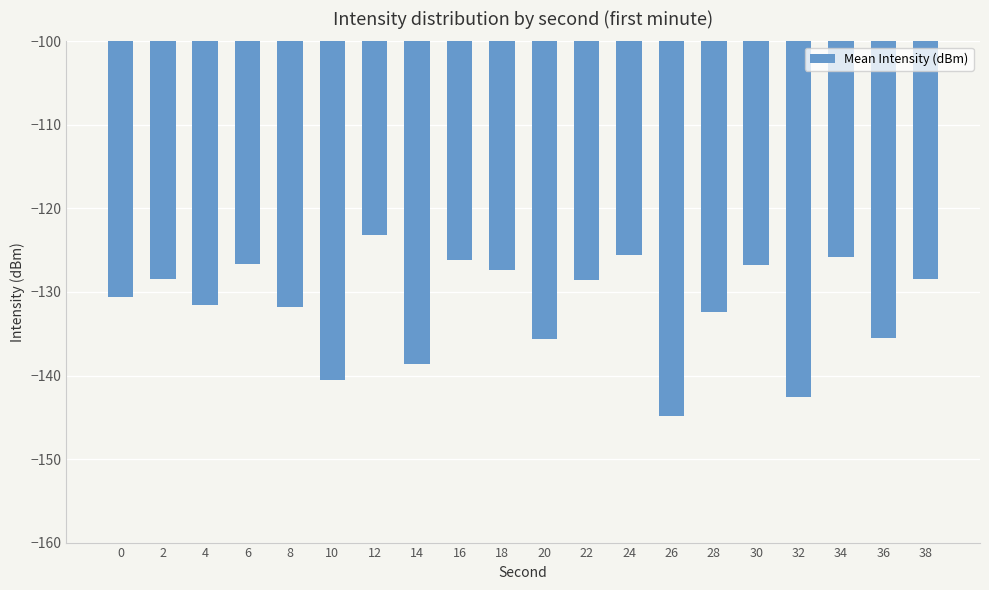

How many bars are there in total?

20